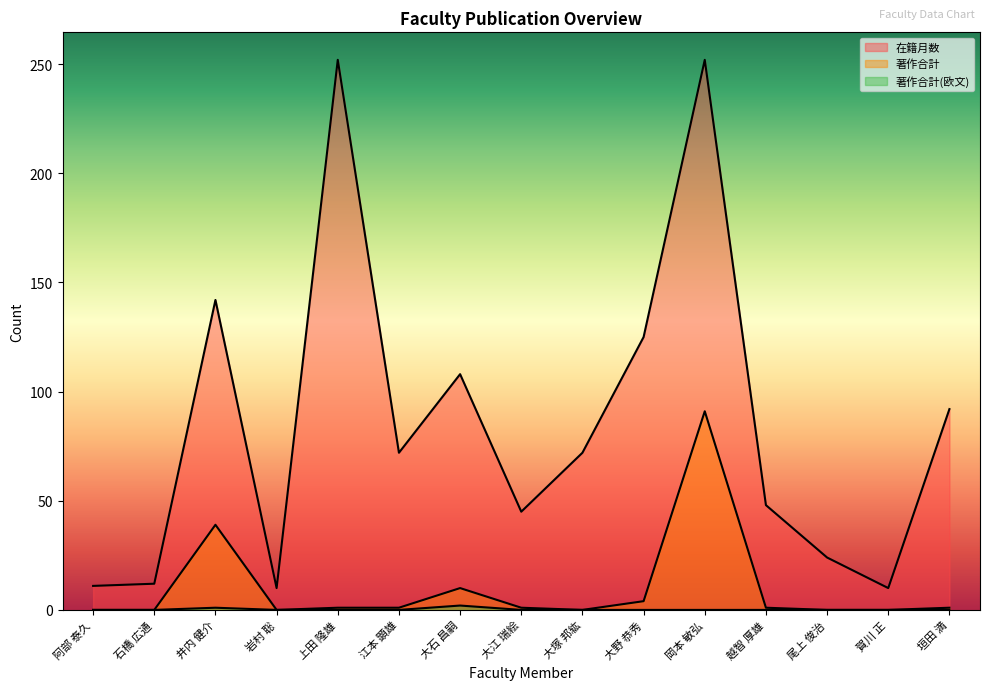

What is the greatest value displayed?

252